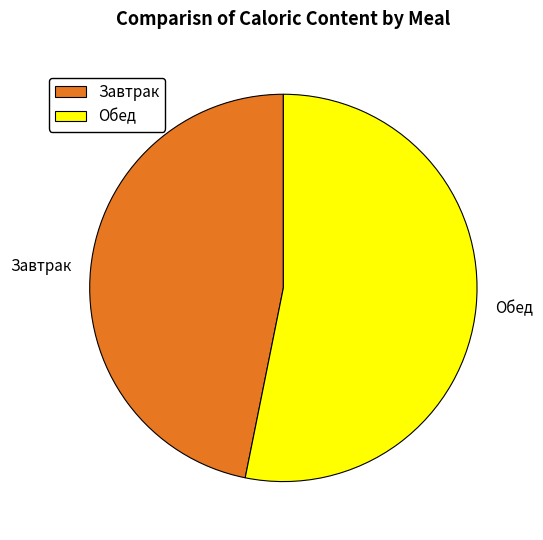

The Завтрак slice represents 33% of the pie. True or false?

False